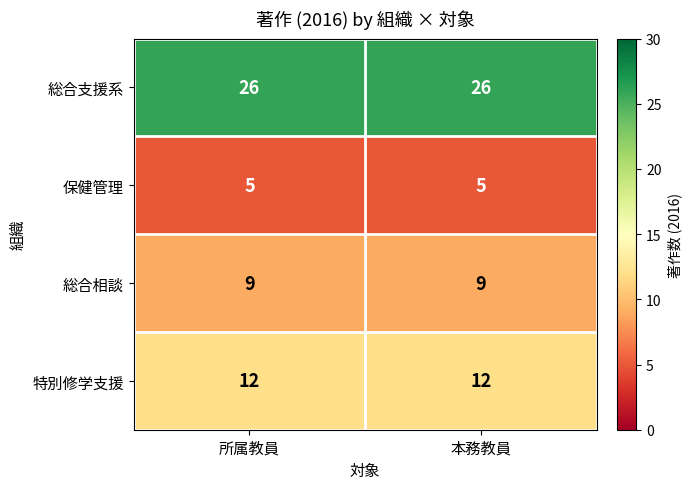

Which series has the largest total across all categories?

総合支援系